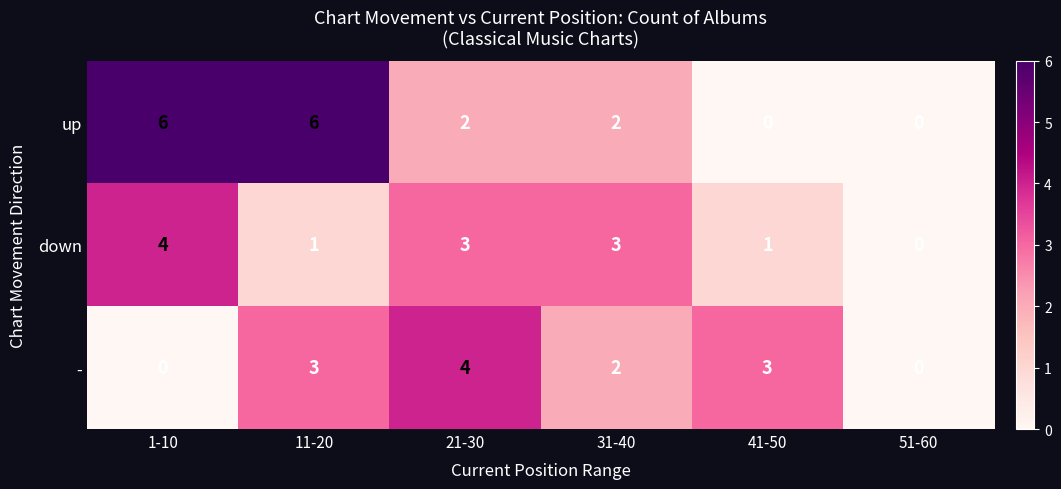

Reading left to right, extract all data points from this chart.

up: 6	6	2	2	0	0
down: 4	1	3	3	1	0
-: 0	3	4	2	3	0